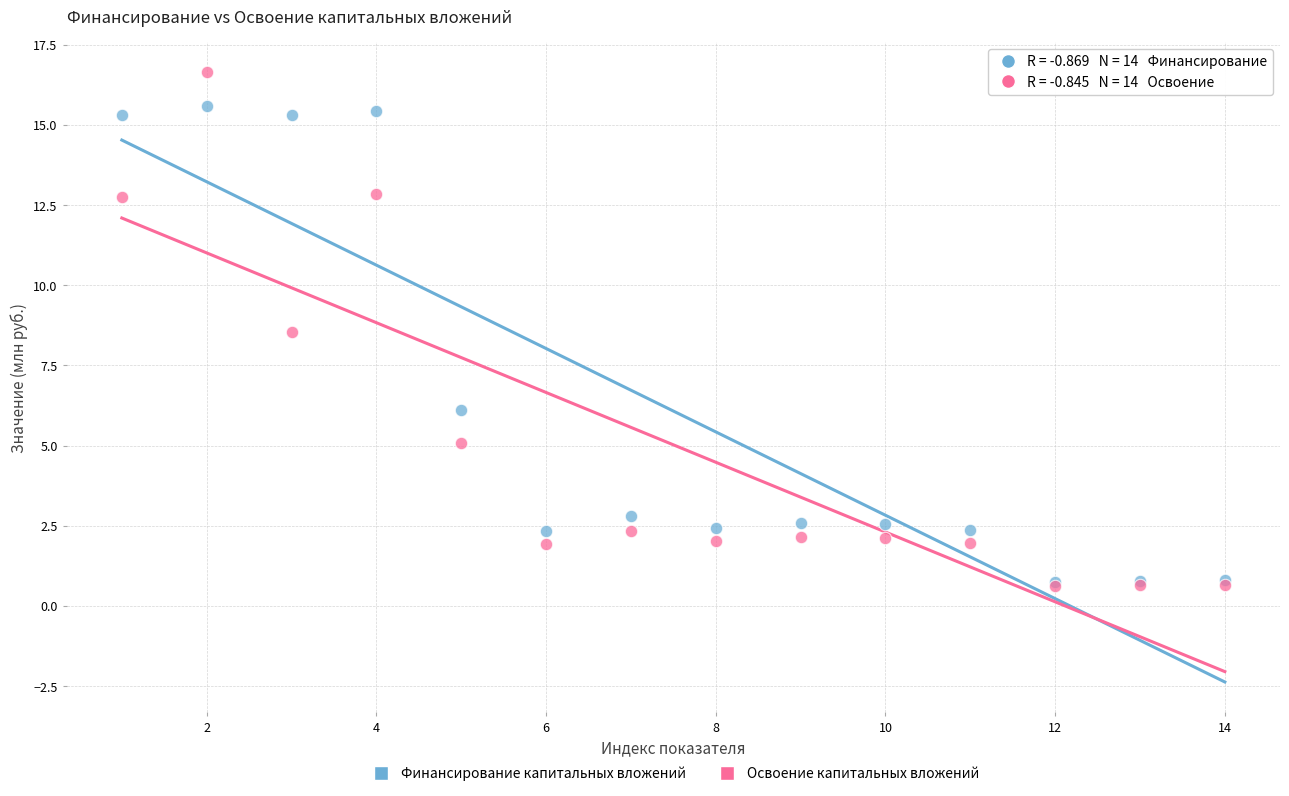

In the Финансирование капитальных вложений series, what Y value is closest to 8?

6.1